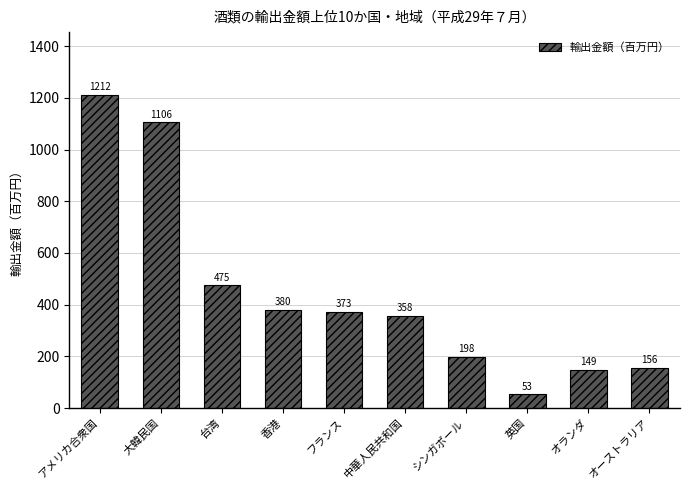

Rank the categories by value from highest to lowest.

アメリカ合衆国, 大韓民国, 台湾, 香港, フランス, 中華人民共和国, シンガポール, オーストラリア, オランダ, 英国